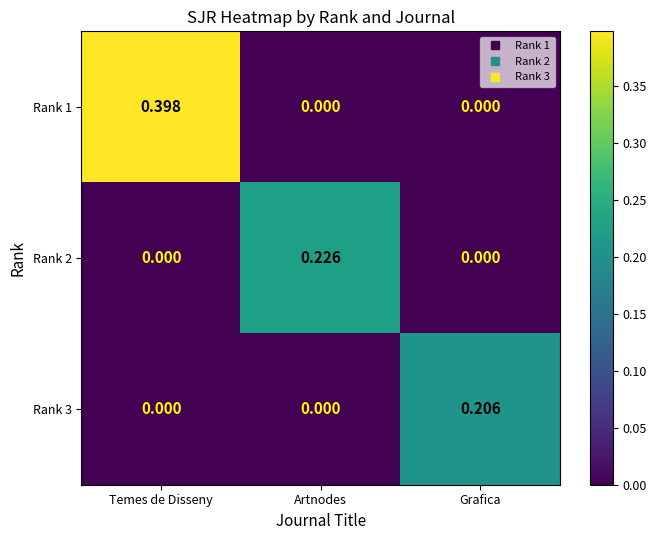

At which category is the sum across all series the highest?

Temes de Disseny